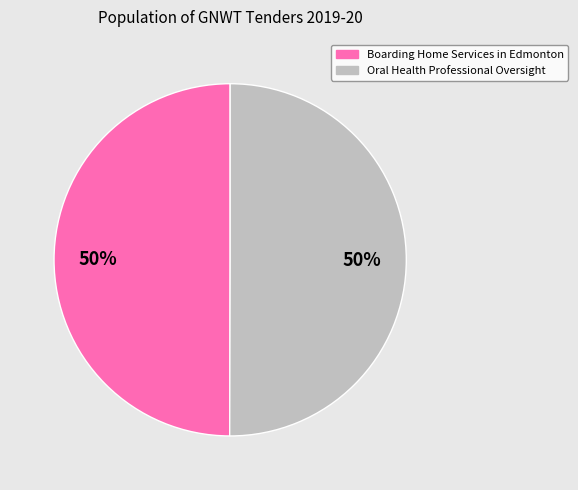

To the nearest percent, what portion does Oral Health Professional Oversight represent?

50%